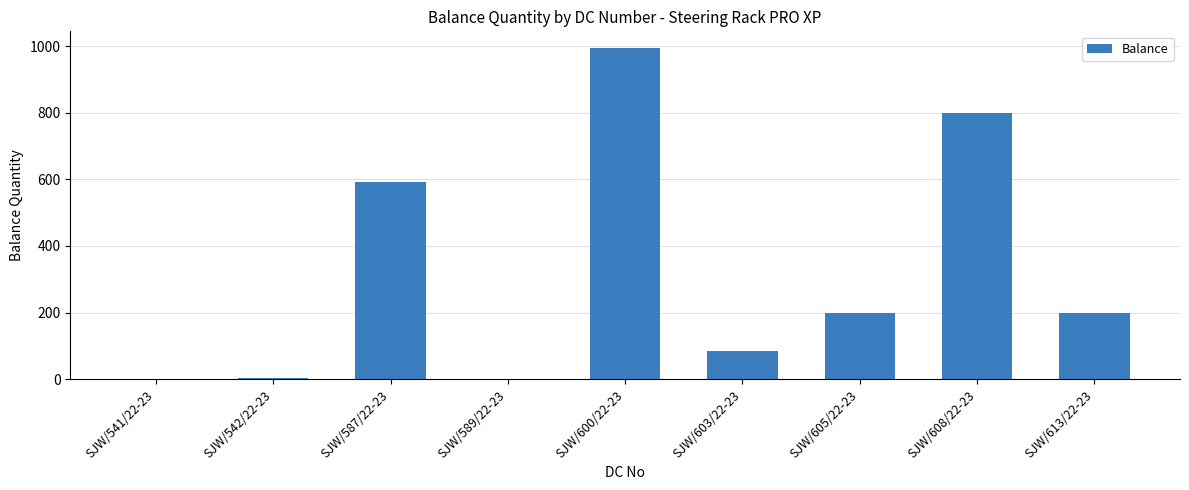

What is the difference between the values at SJW/600/22-23 and SJW/587/22-23?

402